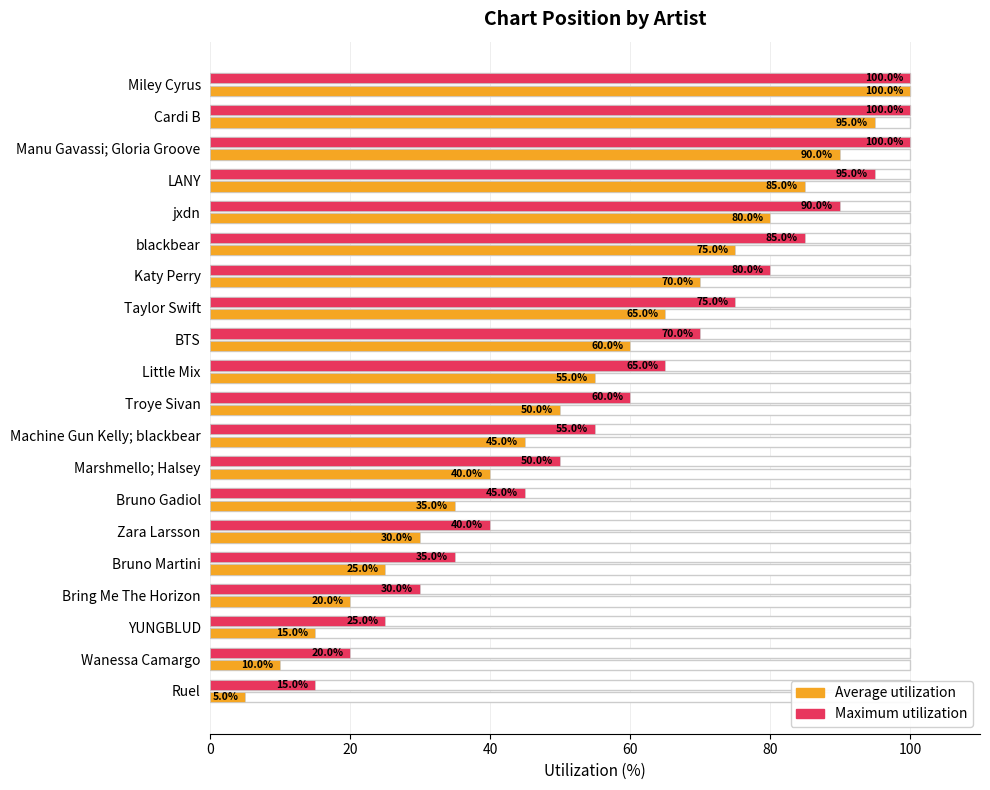

Are the bars grouped side by side (vs. stacked)?

Yes